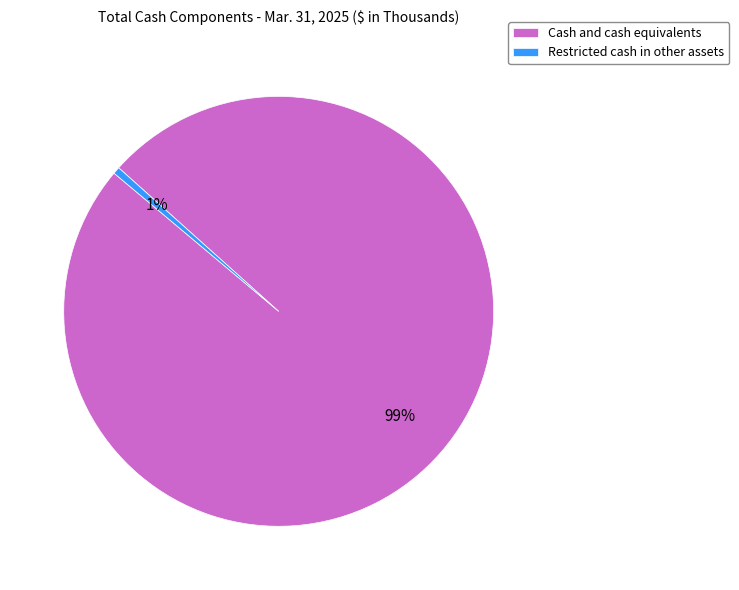

Which category has the biggest portion of the pie?

Cash and cash equivalents